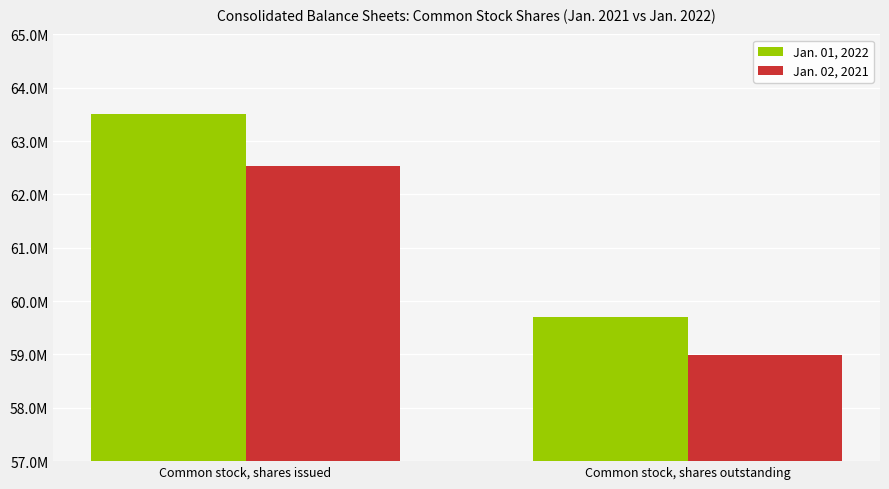

What position from the left is Common stock, shares outstanding?

2